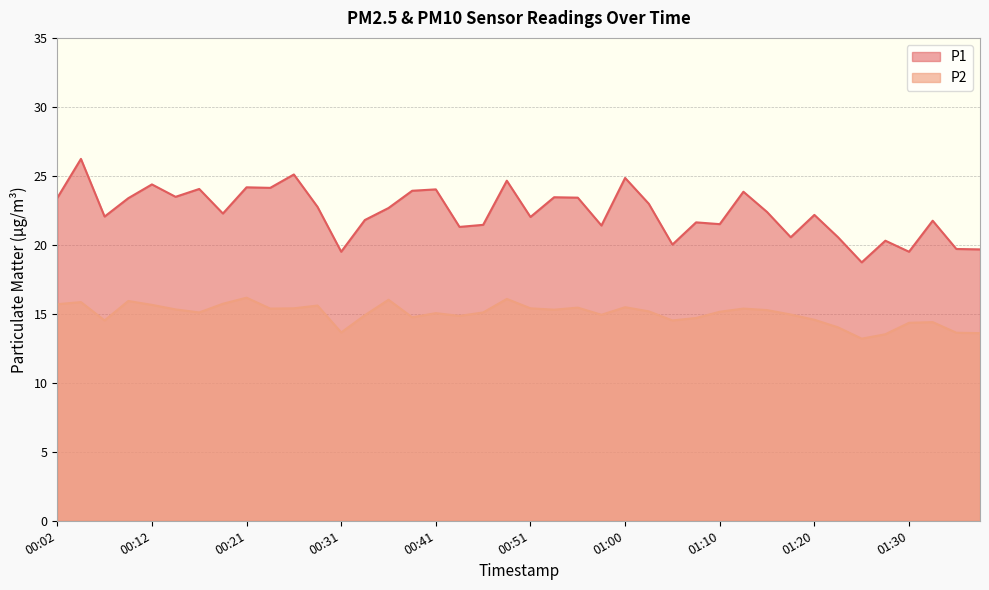

Reading left to right, what are all the values shown in this chart?

P1: 00:02=23.4	00:04=26.2	00:07=22.1	00:09=23.4	00:12=24.4	00:14=23.5	00:16=24.1	00:19=22.3	00:21=24.2	00:24=24.1	00:26=25.1	00:29=22.8	00:31=19.5	00:34=21.8	00:36=22.7	00:39=23.9	00:41=24.0	00:43=21.3	00:46=21.4	00:48=24.6	00:51=22.0	00:53=23.4	00:56=23.4	00:58=21.4	01:00=24.9	01:03=23.0	01:05=20.0	01:08=21.6	01:10=21.5	01:13=23.9	01:15=22.4	01:17=20.6	01:20=22.2	01:22=20.6	01:25=18.7	01:27=20.3	01:30=19.5	01:32=21.8	01:34=19.7	01:37=19.7
P2: 00:02=15.7	00:04=15.8	00:07=14.5	00:09=15.9	00:12=15.7	00:14=15.3	00:16=15.1	00:19=15.7	00:21=16.2	00:24=15.4	00:26=15.4	00:29=15.6	00:31=13.7	00:34=14.9	00:36=16.0	00:39=14.8	00:41=15.1	00:43=14.8	00:46=15.1	00:48=16.1	00:51=15.4	00:53=15.3	00:56=15.4	00:58=14.9	01:00=15.5	01:03=15.2	01:05=14.5	01:08=14.7	01:10=15.2	01:13=15.4	01:15=15.3	01:17=14.9	01:20=14.6	01:22=14.0	01:25=13.2	01:27=13.5	01:30=14.3	01:32=14.4	01:34=13.6	01:37=13.6